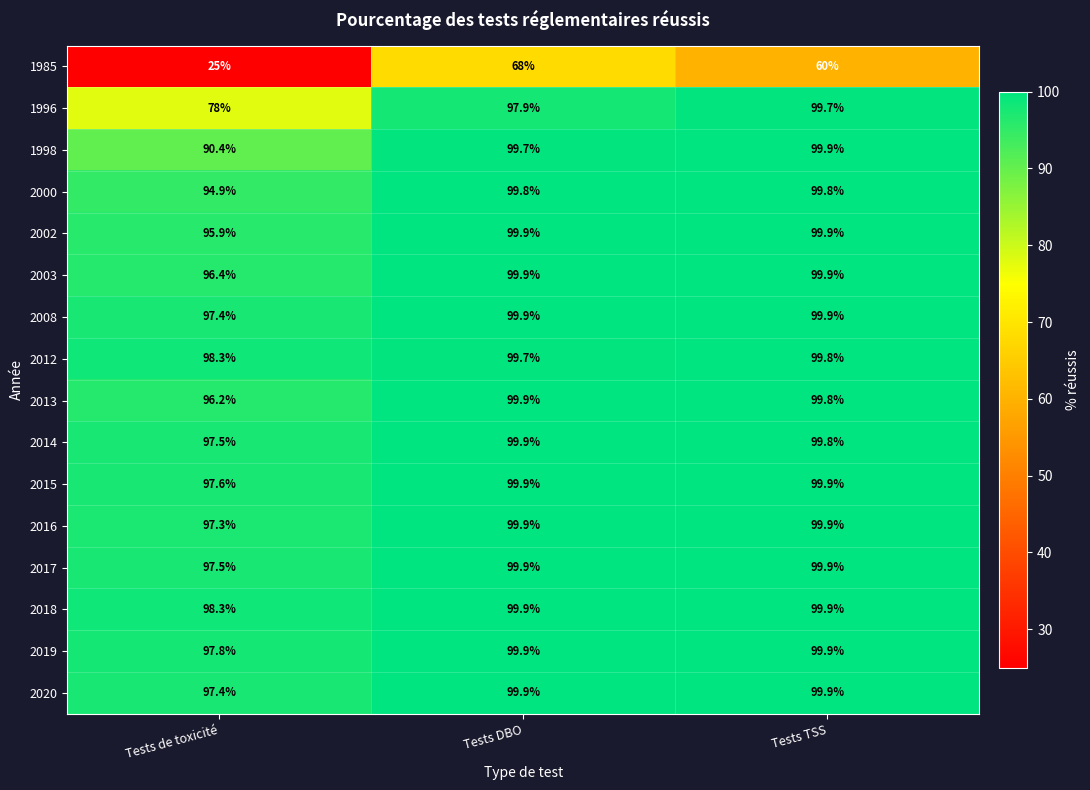

What is the average value of the 1998 series?

96.7